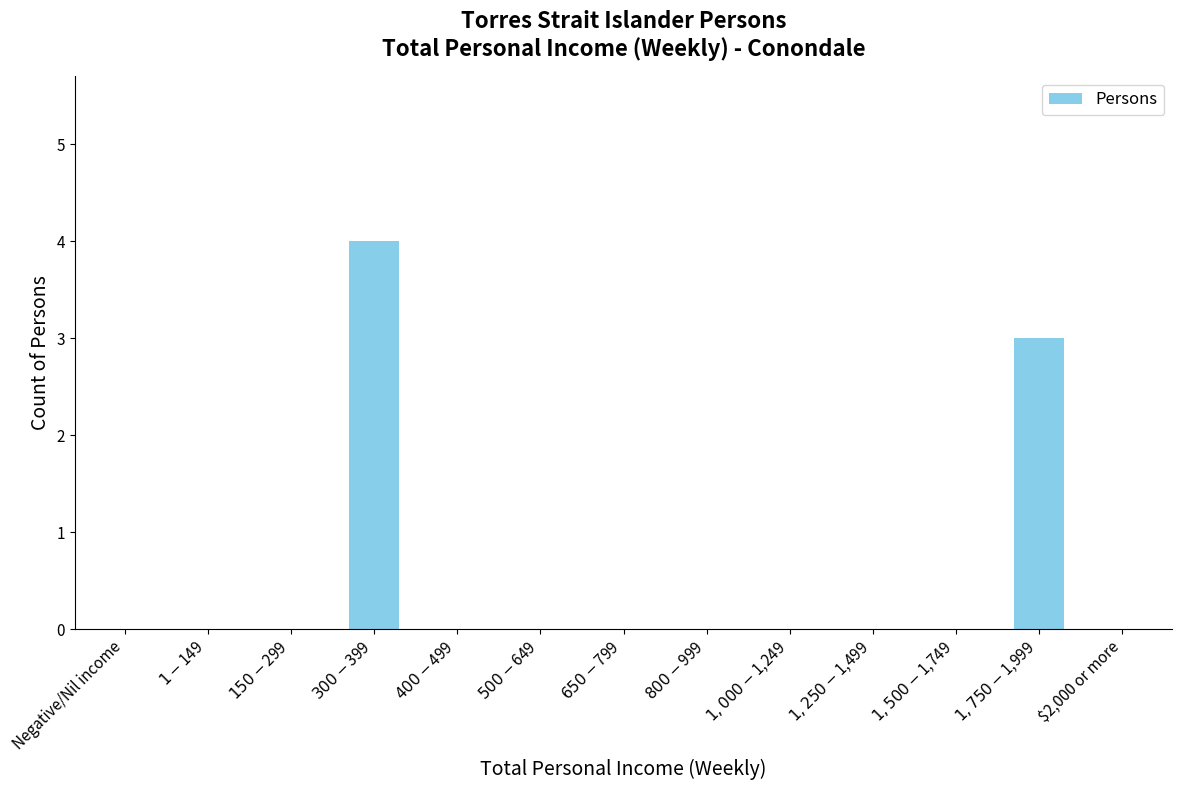

What is the greatest value displayed?

4